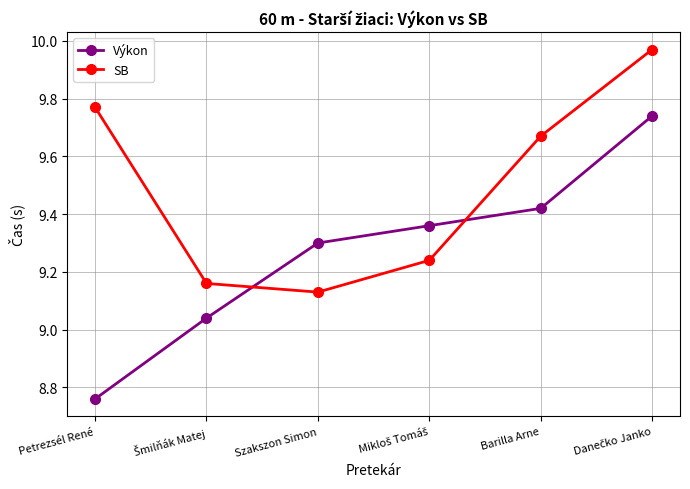

What is the approximate value of Výkon at Szakszon Simon?

9.3